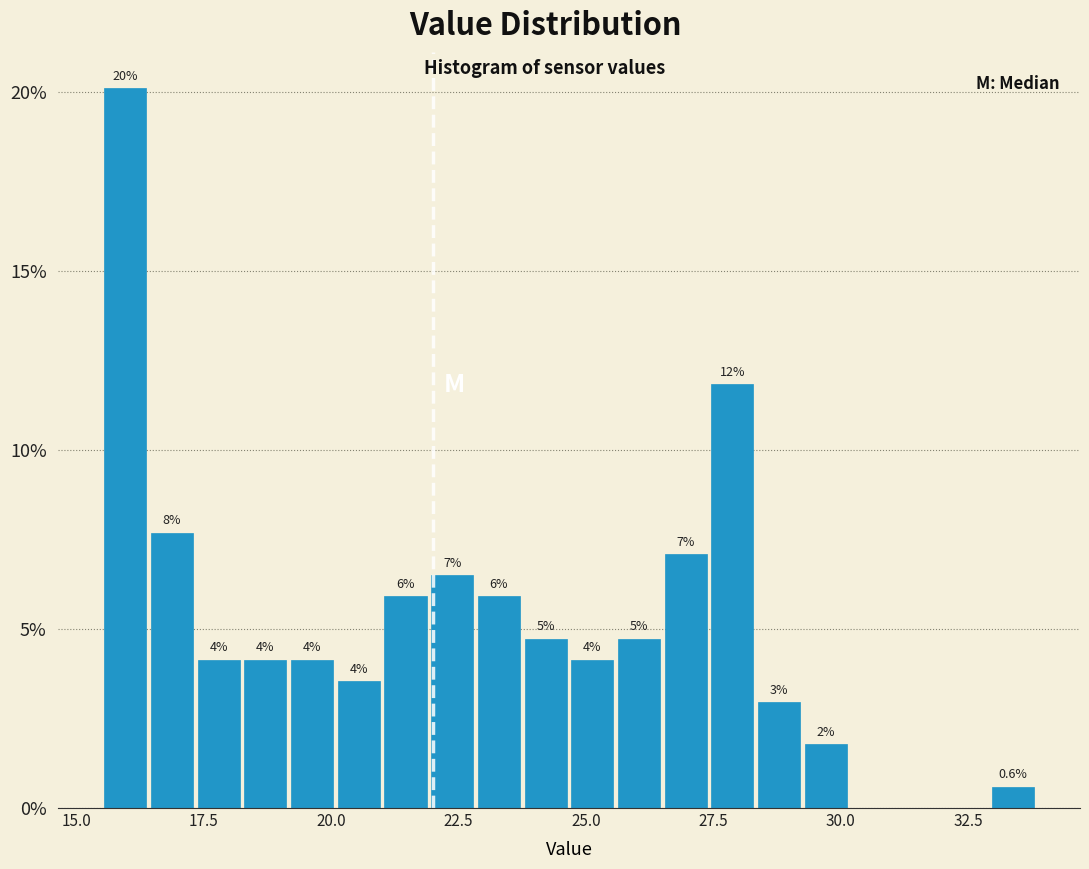

Read against the x-axis, roughly where is the centre of the tallest bar?

16.0